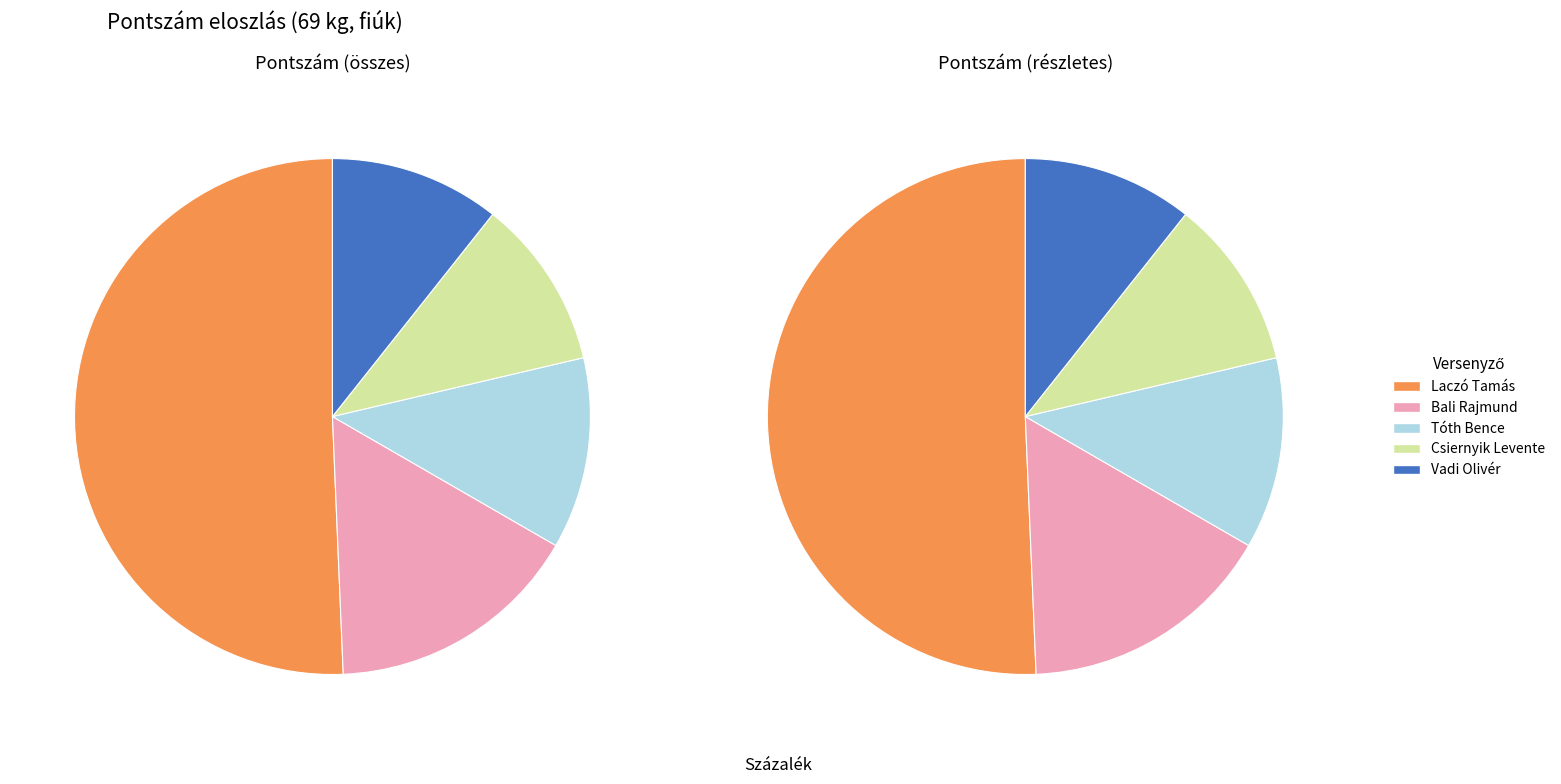

To the nearest percent, what portion does Tóth Bence represent?

12%